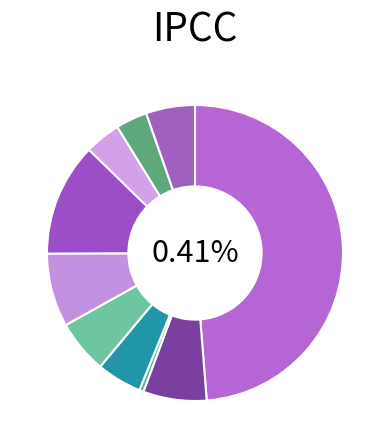

Is the sum of 呉市 and 安佐南区 greater than half?

No